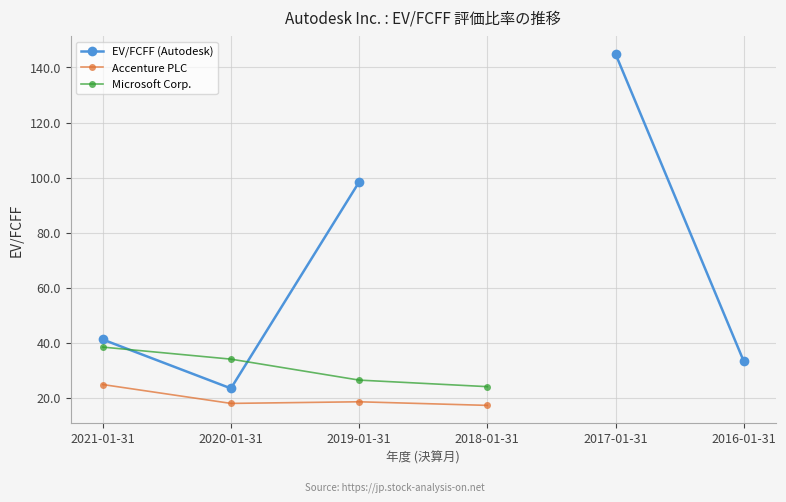

How many values in Microsoft Corp. are above zero?

4